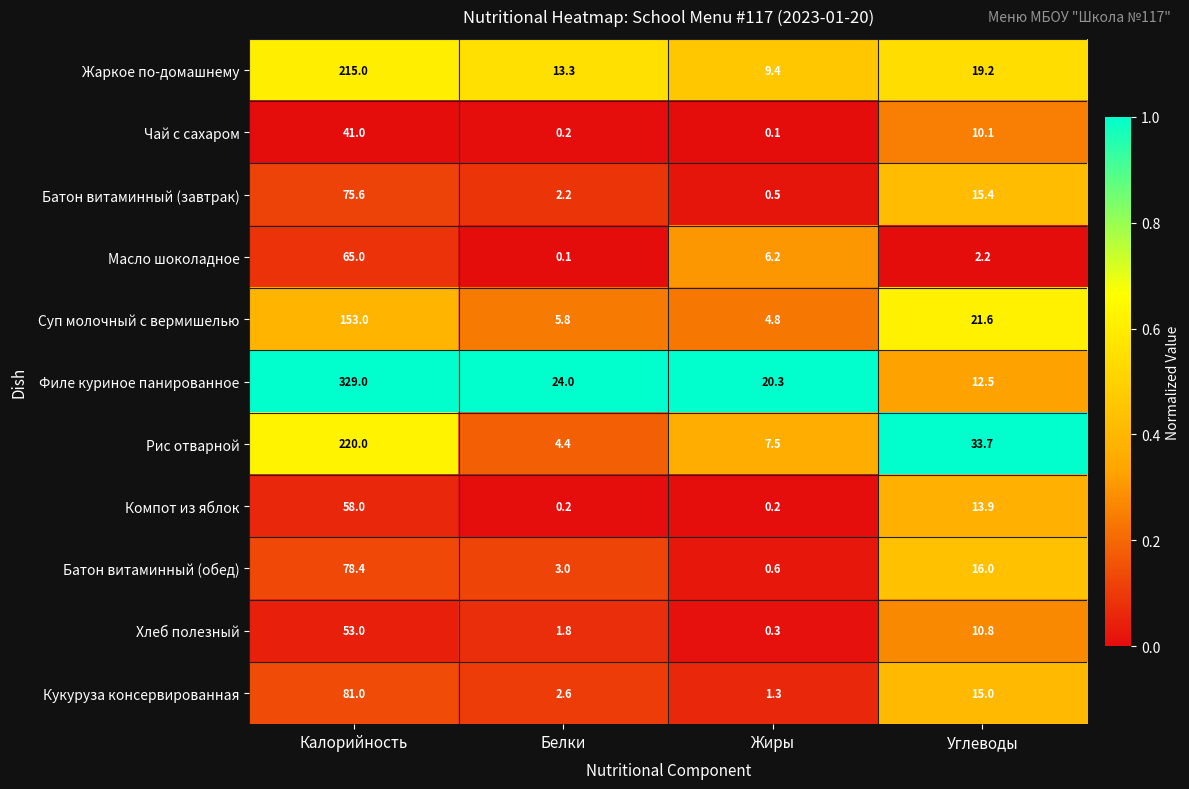

Between Белки and Углеводы, which series saw the biggest shift?

Рис отварной